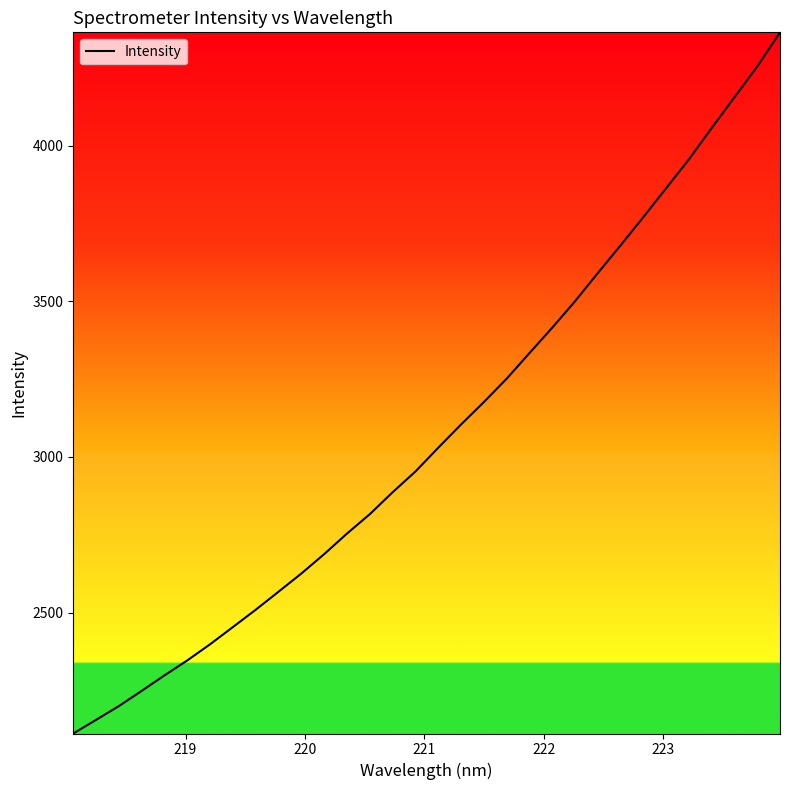

What is the maximum value shown in the chart?

4363.9